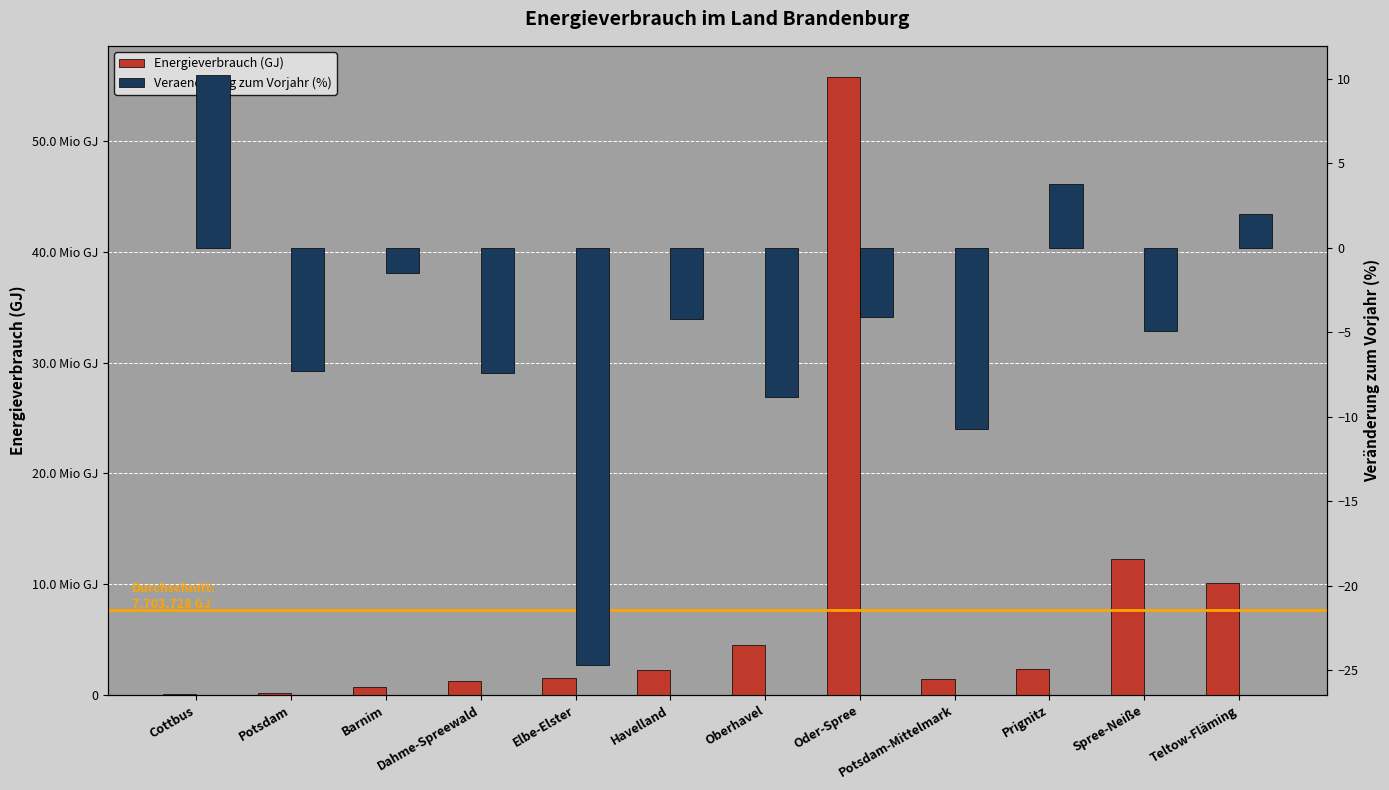

Which series has the widest spread of values?

Energieverbrauch (GJ)